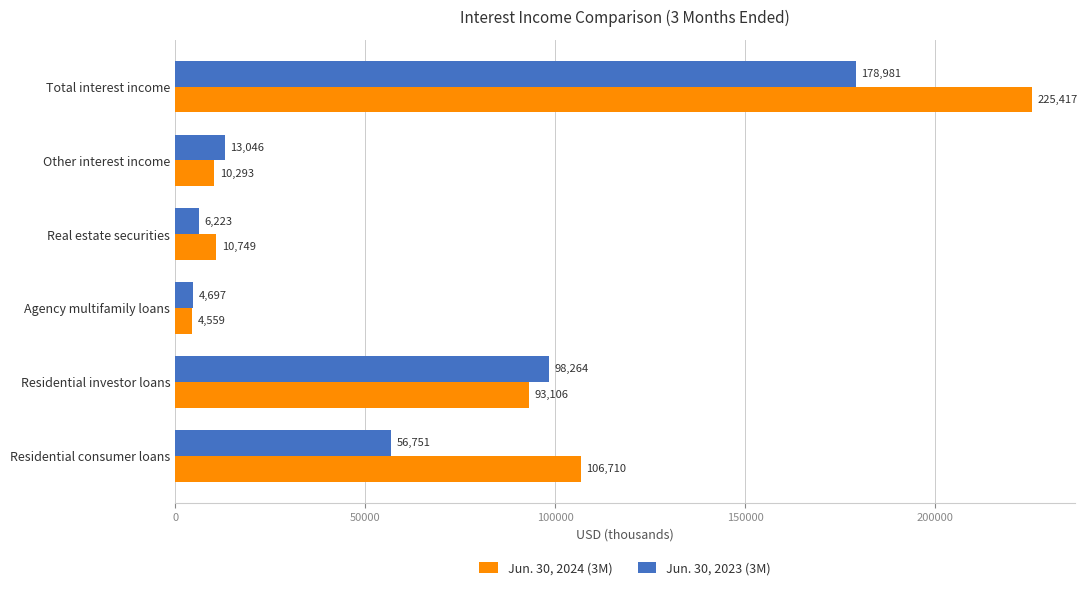

Which series has the largest total across all categories?

Jun. 30, 2024 (3M)